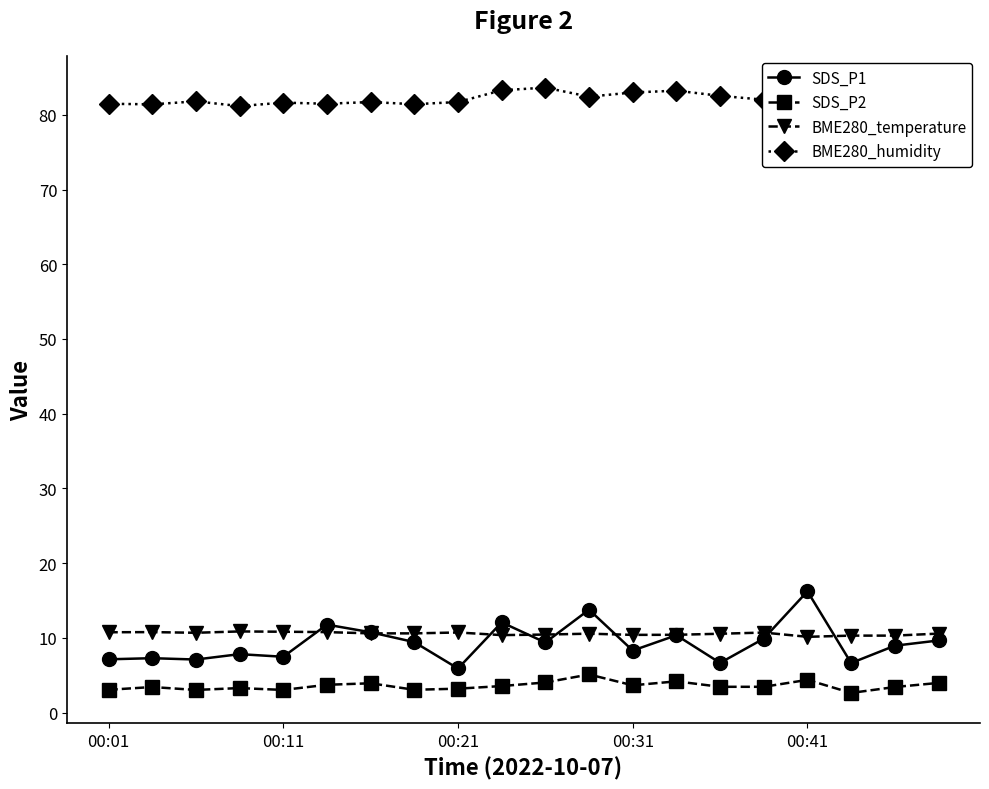

What is the approximate value of BME280_temperature at 6?

10.6